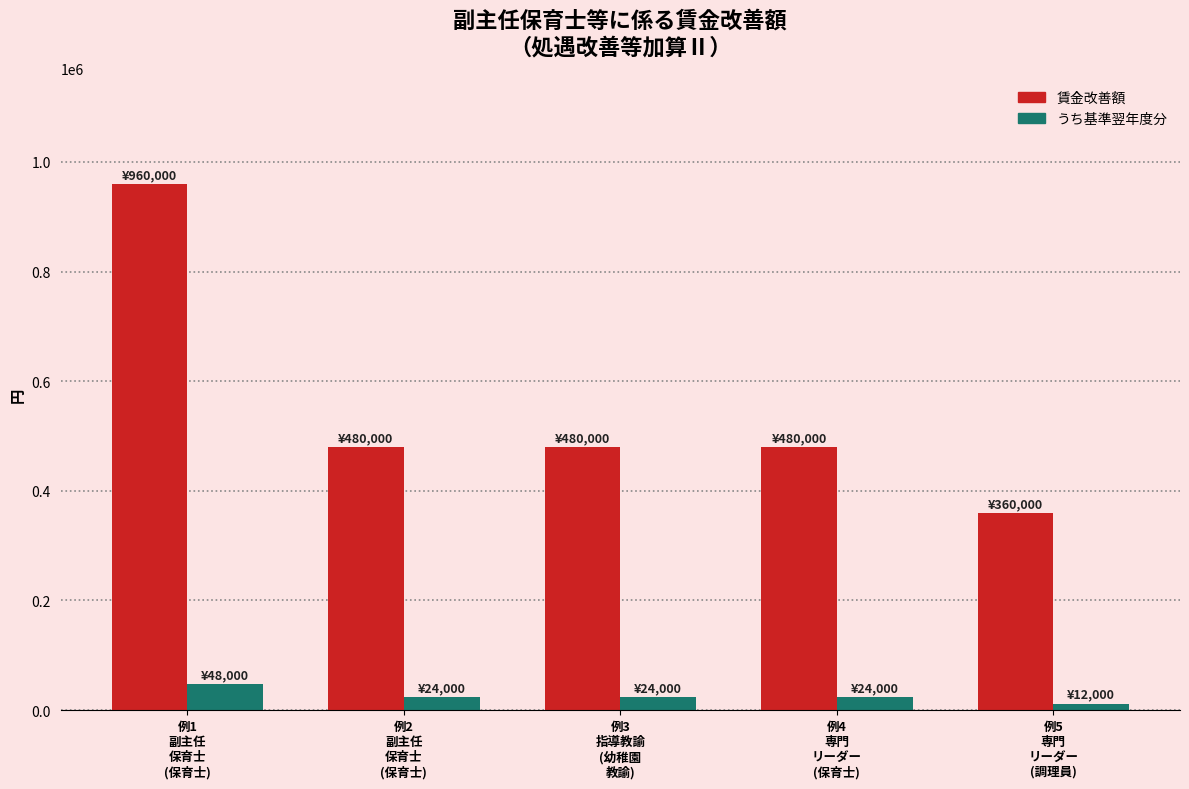

At which label does 賃金改善額 reach its minimum?

例5
専門
リーダー
(調理員)